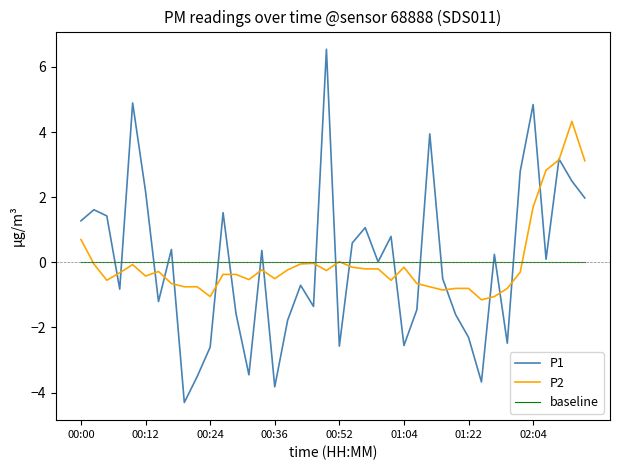

Which series has the widest spread of values?

P1